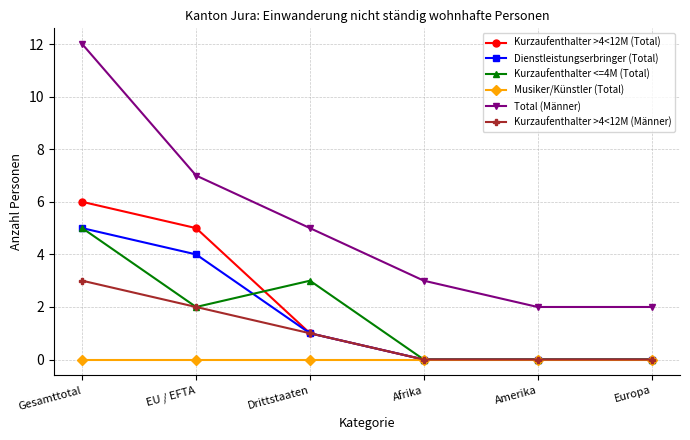

What is the total value across all series at Gesamttotal?

31